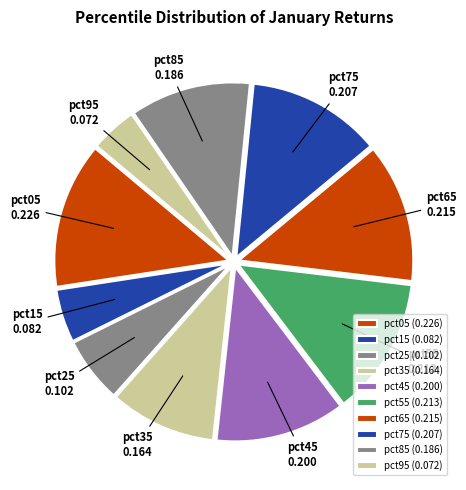

How many slices are in this pie chart?

10